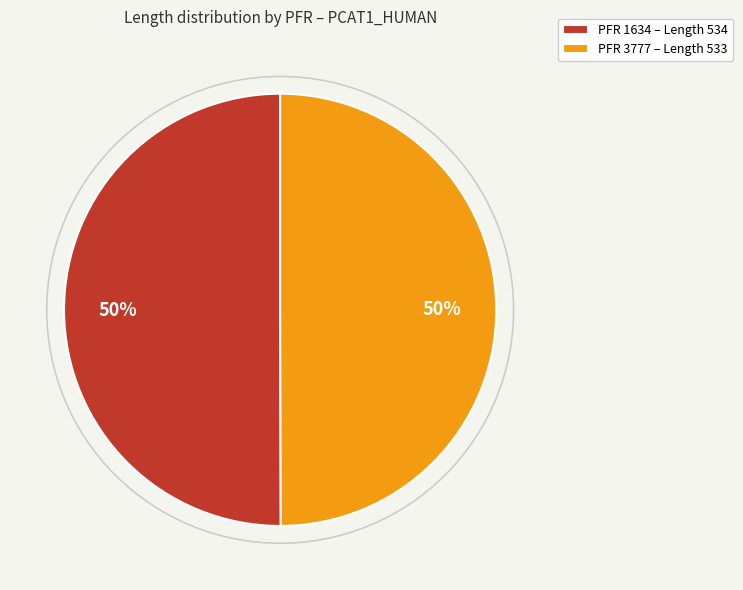

To the nearest percent, what portion does PFR 3777 represent?

50%